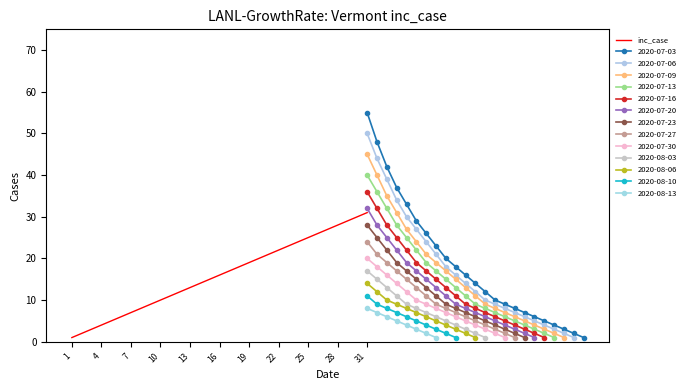

What is the average value?

16